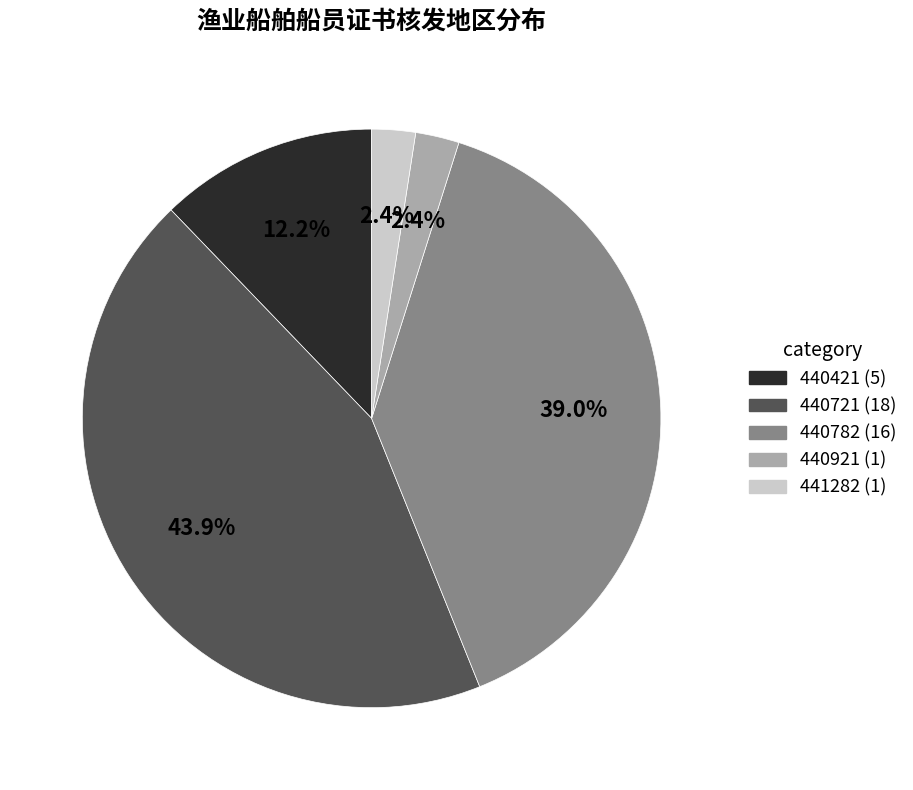

To the nearest percent, what is the combined percentage of 440421 and 440782?

51%